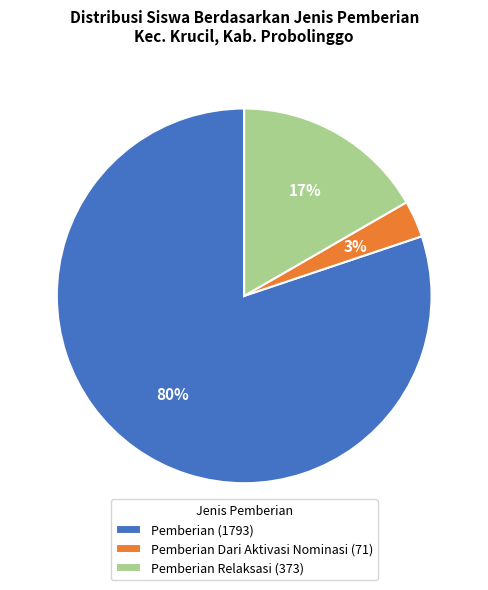

Is there a majority slice in this chart?

Yes